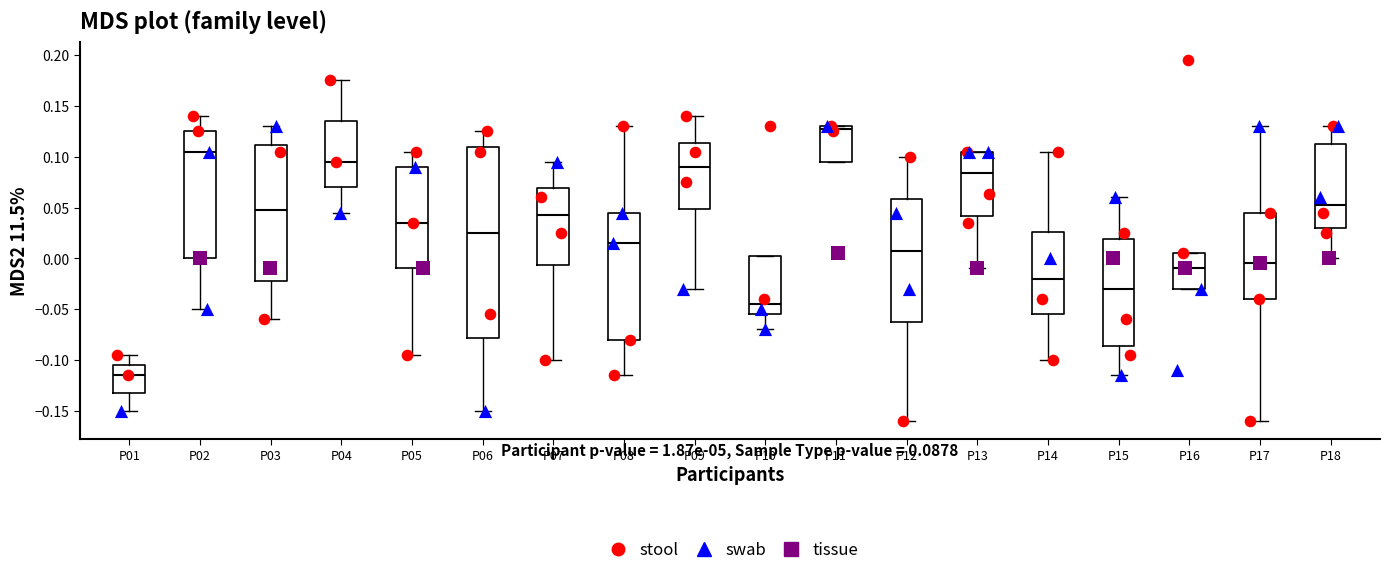

Which box is the tallest, from its lower edge to its upper edge?

P06